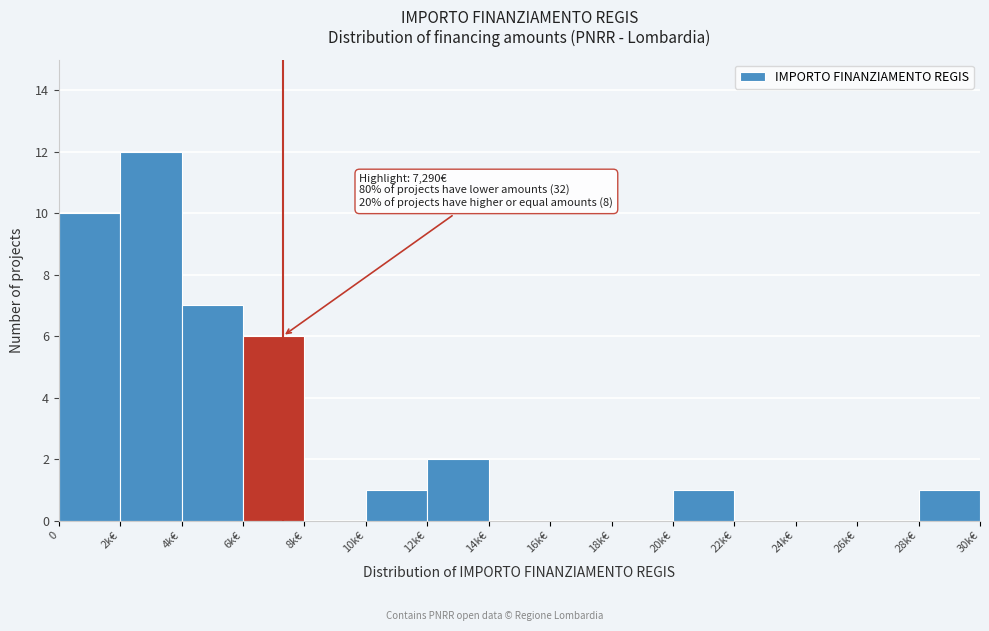

Reading left to right, list all the values displayed in this chart.

0=10	2k€=12	4k€=7	6k€=6	8k€=0	10k€=1	12k€=2	14k€=0	16k€=0	18k€=0	20k€=1	22k€=0	24k€=0	26k€=0	28k€=1